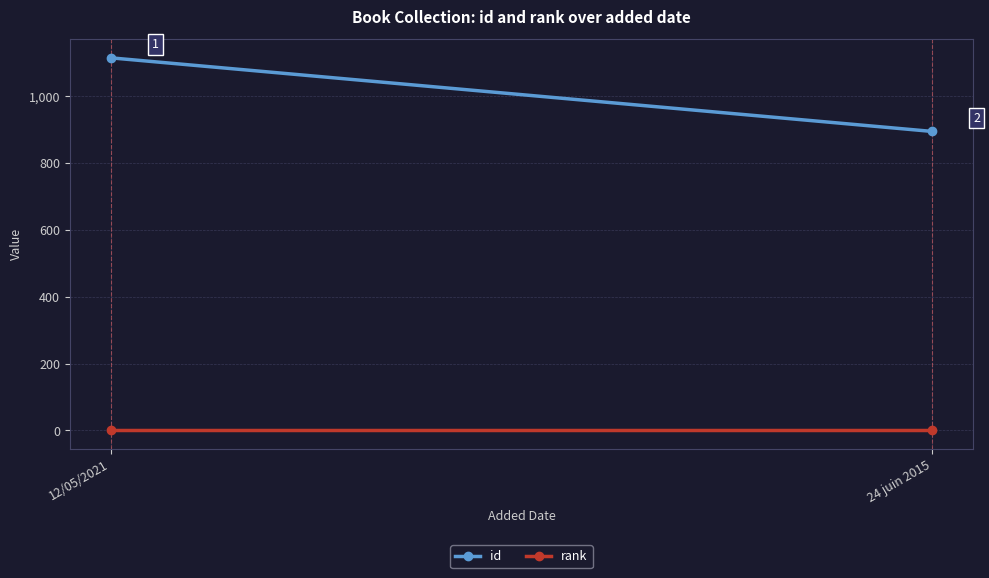

What are all the series names shown in the legend?

id, rank